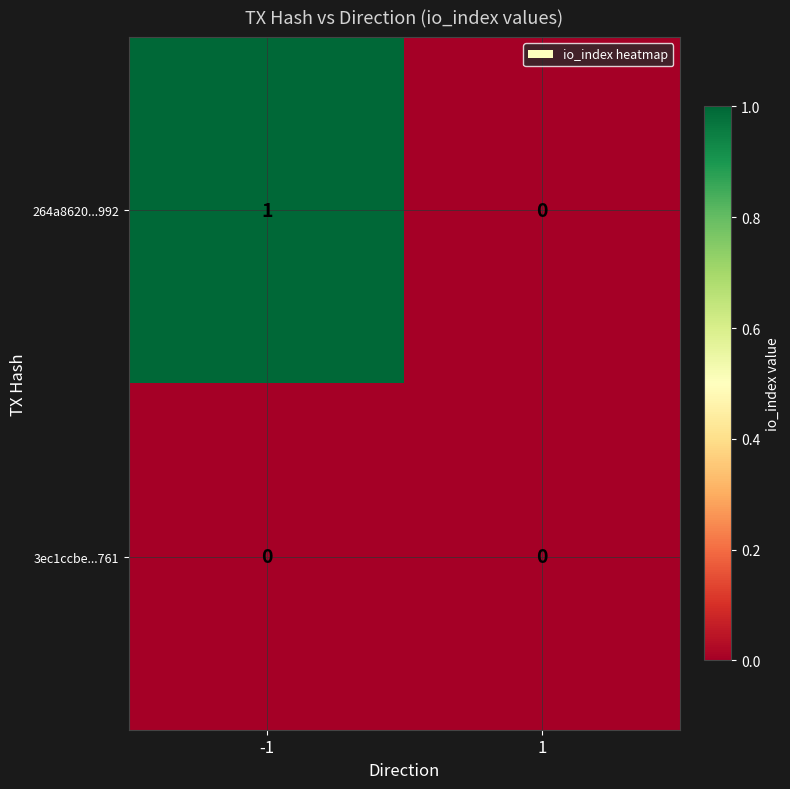

List the series in order of their overall mean, lowest first.

3ec1ccbe...761, 264a8620...992